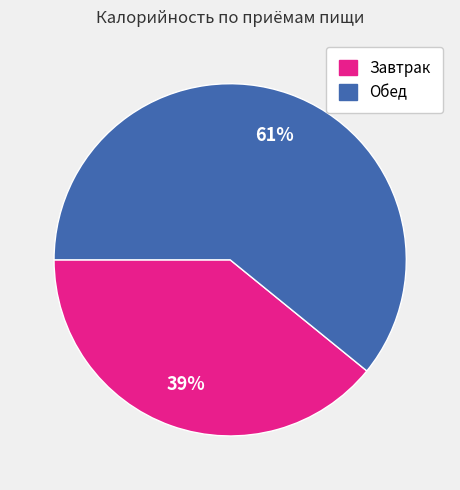

Which has a higher value, Обед or Завтрак?

Обед